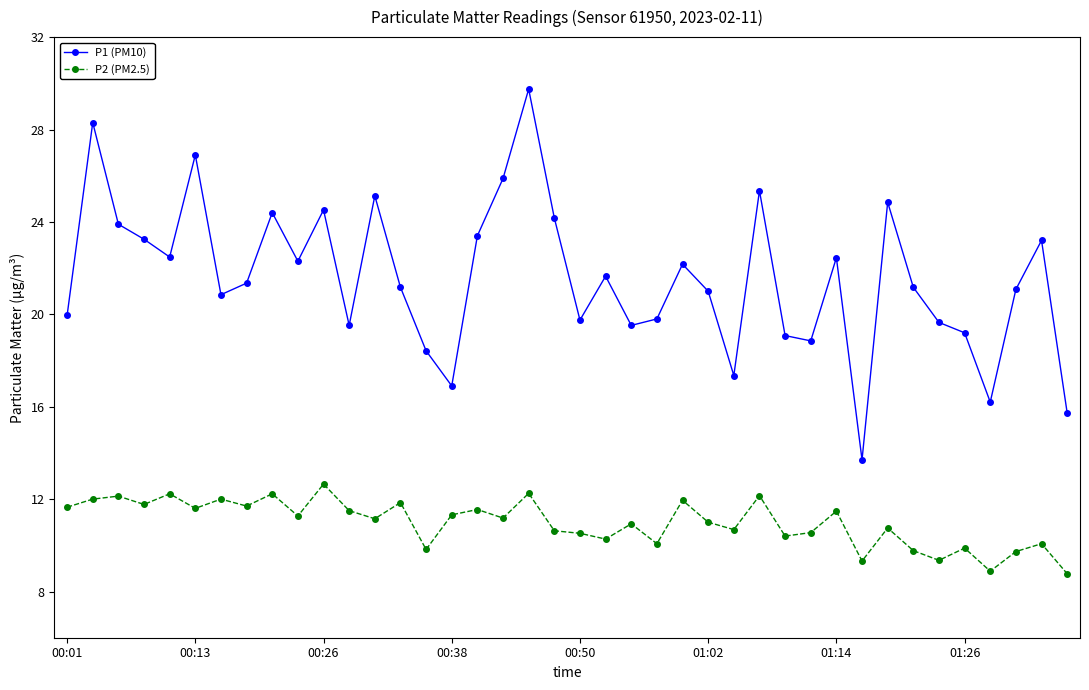

True or false: P1 (PM10) and P2 (PM2.5) cross at least once.

False